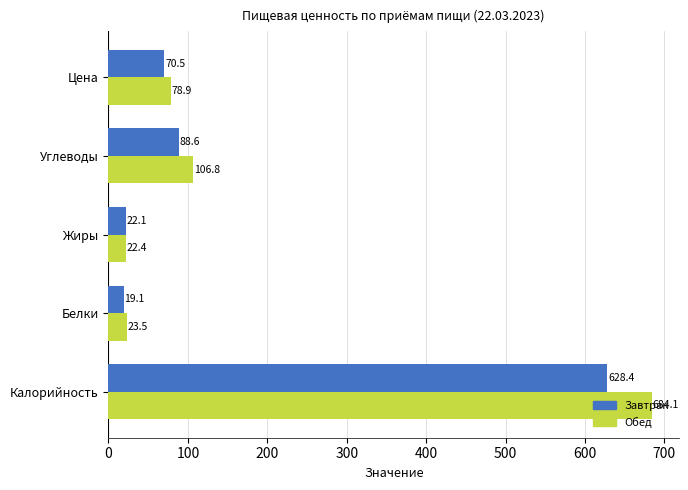

The value of Обед at Цена is 78.9. True or false?

True